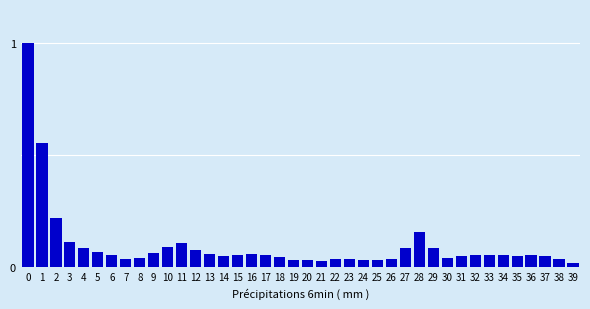

What is the sum of all values?

3.8